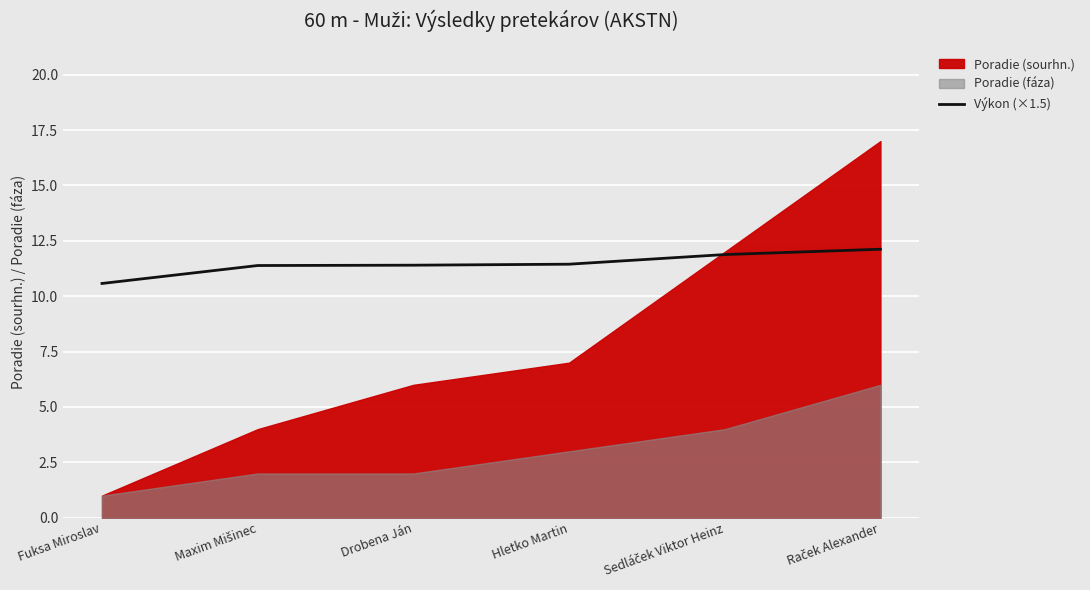

What is the change in value from Fuksa Miroslav to Sedláček Viktor Heinz?

+1.3